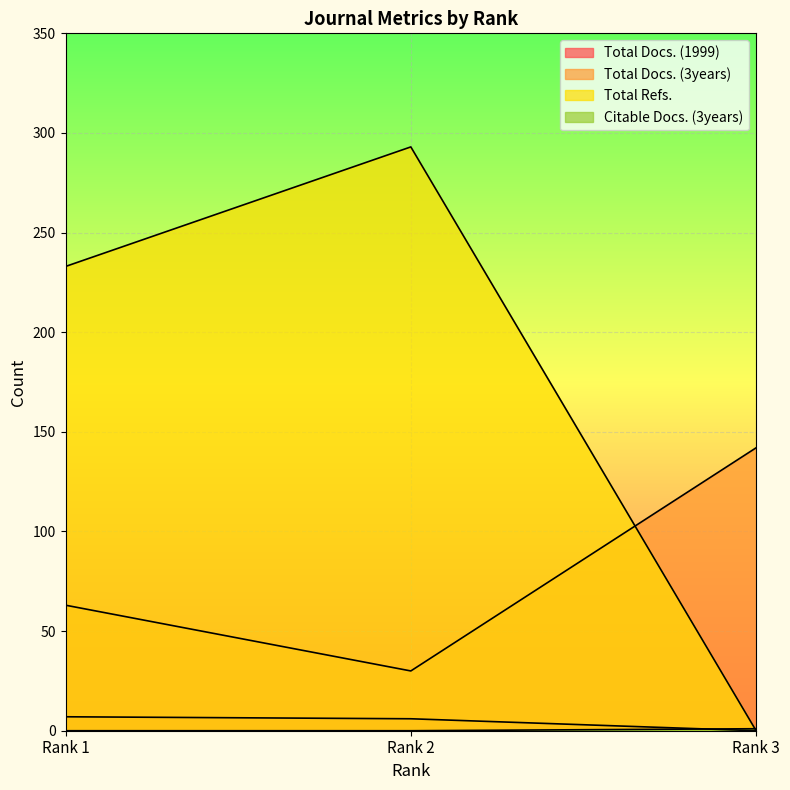

Reading left to right, transcribe all the data shown in this chart.

Total Docs. (1999): Rank 1=7	Rank 2=6	Rank 3=0
Total Docs. (3years): Rank 1=63	Rank 2=30	Rank 3=142
Total Refs.: Rank 1=233	Rank 2=293	Rank 3=0
Citable Docs. (3years): Rank 1=0	Rank 2=0	Rank 3=1